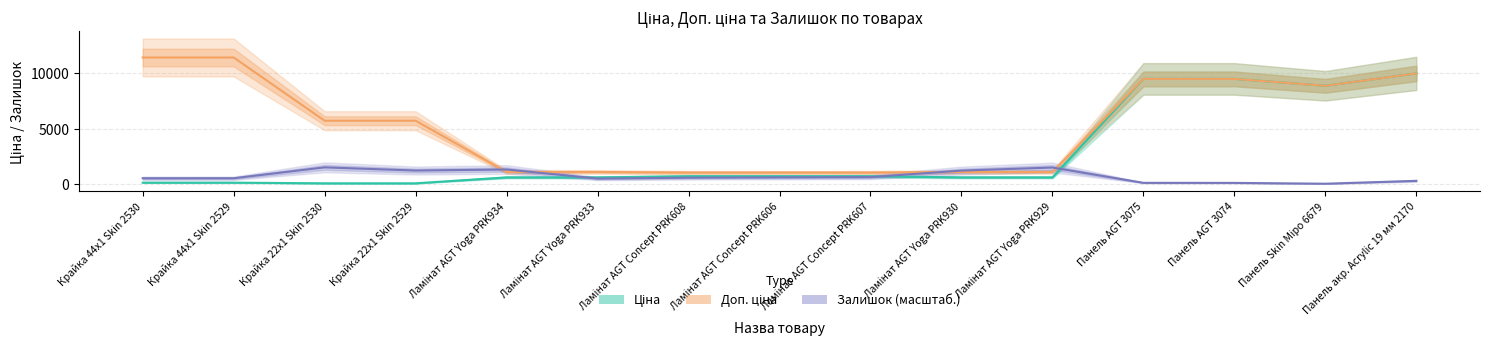

True or false: Залишок has a value of 513.5 at Крайка 44x1 Skin 2529.

True